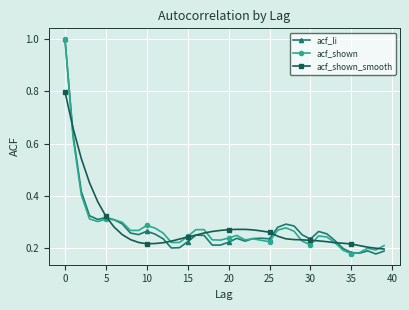

At how many categories does at least one series exceed 0?

40